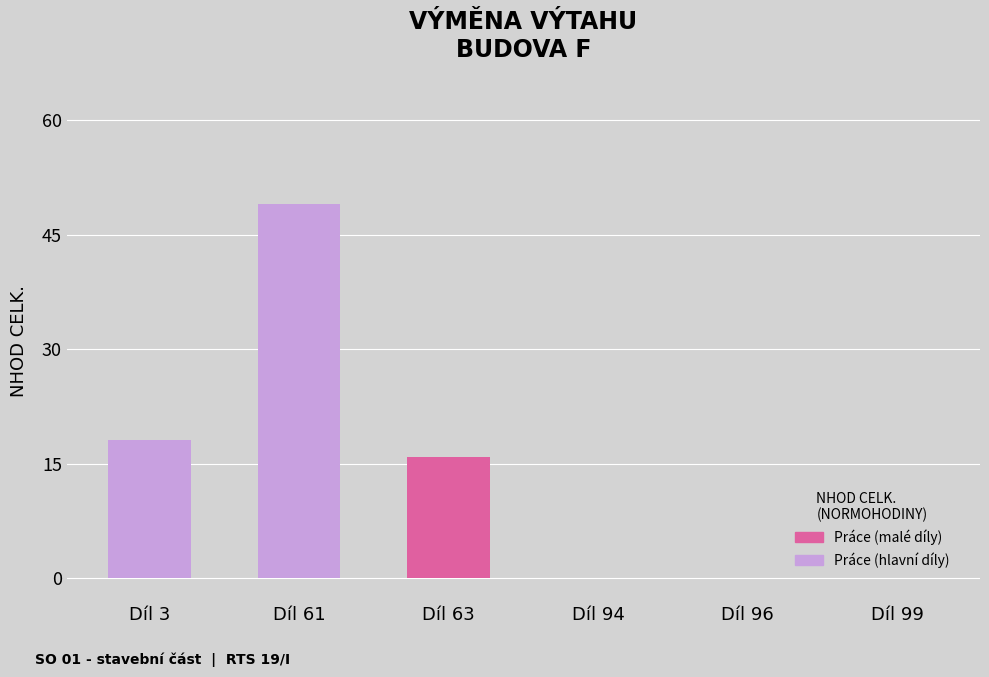

Reading left to right, what are all the values shown in this chart?

Díl 3=18.1	Díl 61=49.0	Díl 63=15.8	Díl 94=0.0	Díl 96=0.0	Díl 99=0.0